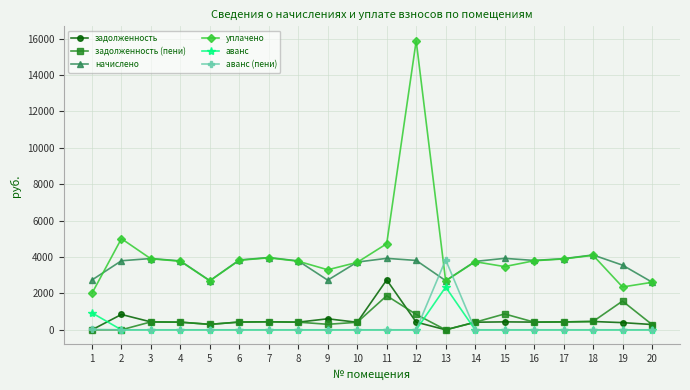

True or false: уплачено and аванс intersect in this chart.

False